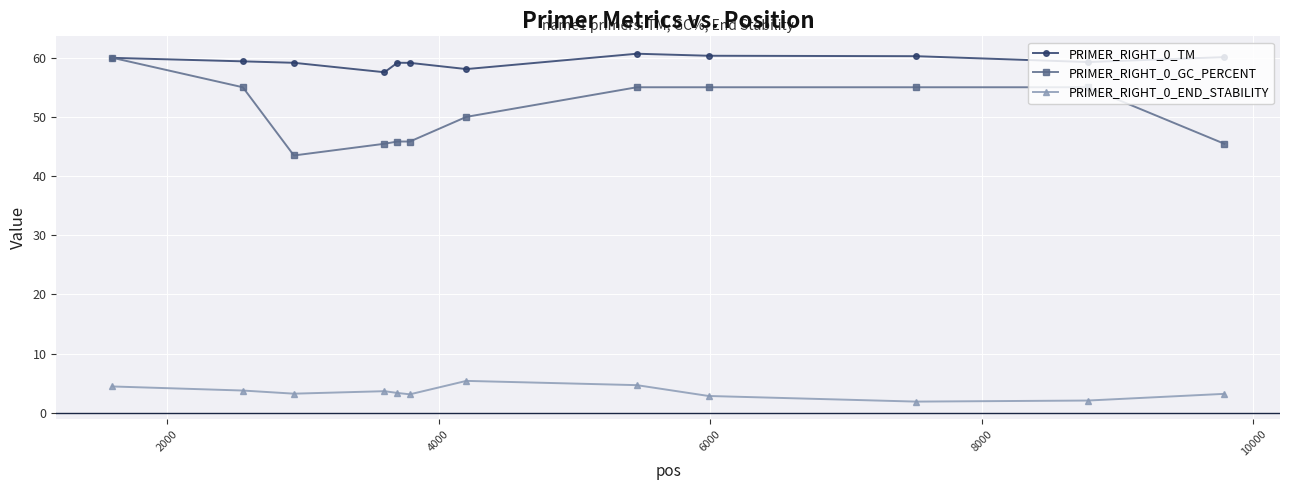

Which series has the largest range (max minus min)?

PRIMER_RIGHT_0_GC_PERCENT